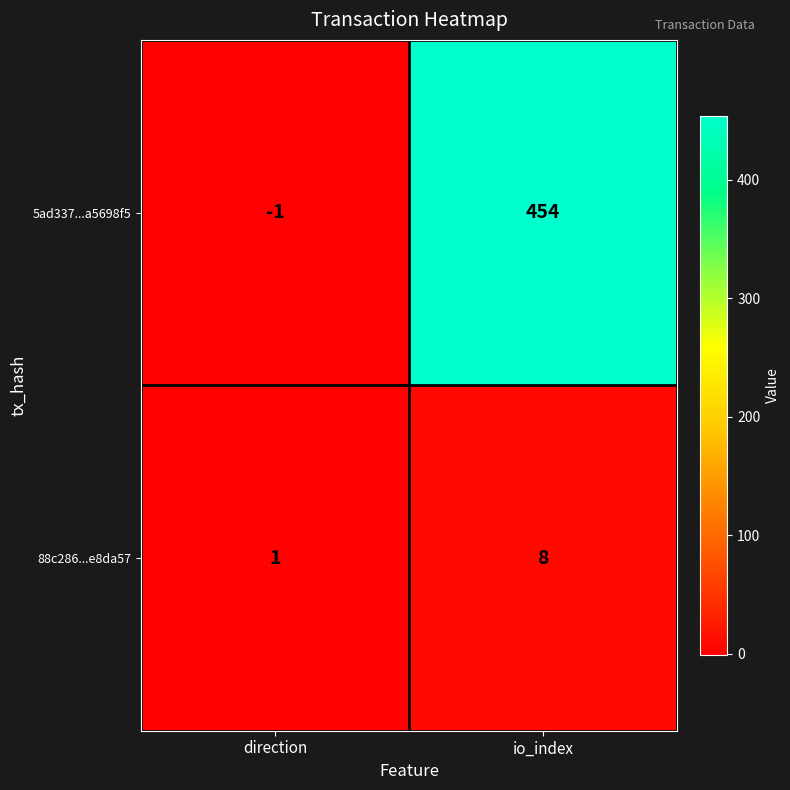

What is the sum of all 5ad337...a5698f5 values?

453